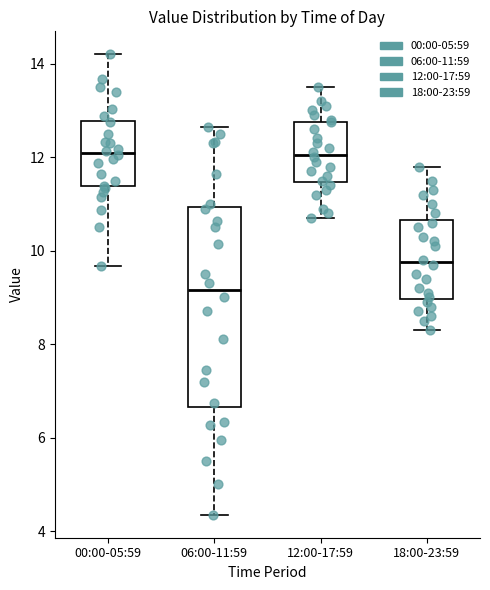

Comparing the boxes themselves (not the whiskers), which one is the tallest?

06:00-11:59